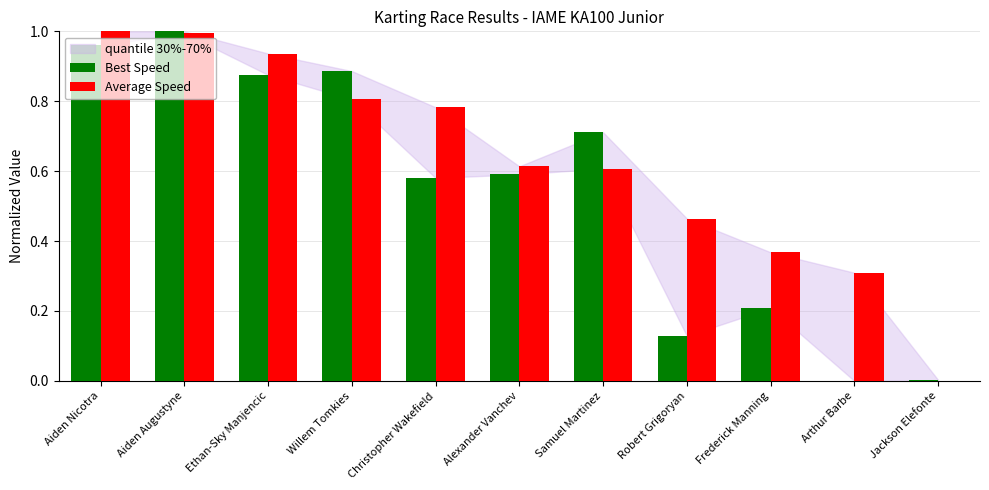

What is the total value across all series at Christopher Wakefield?

1.4